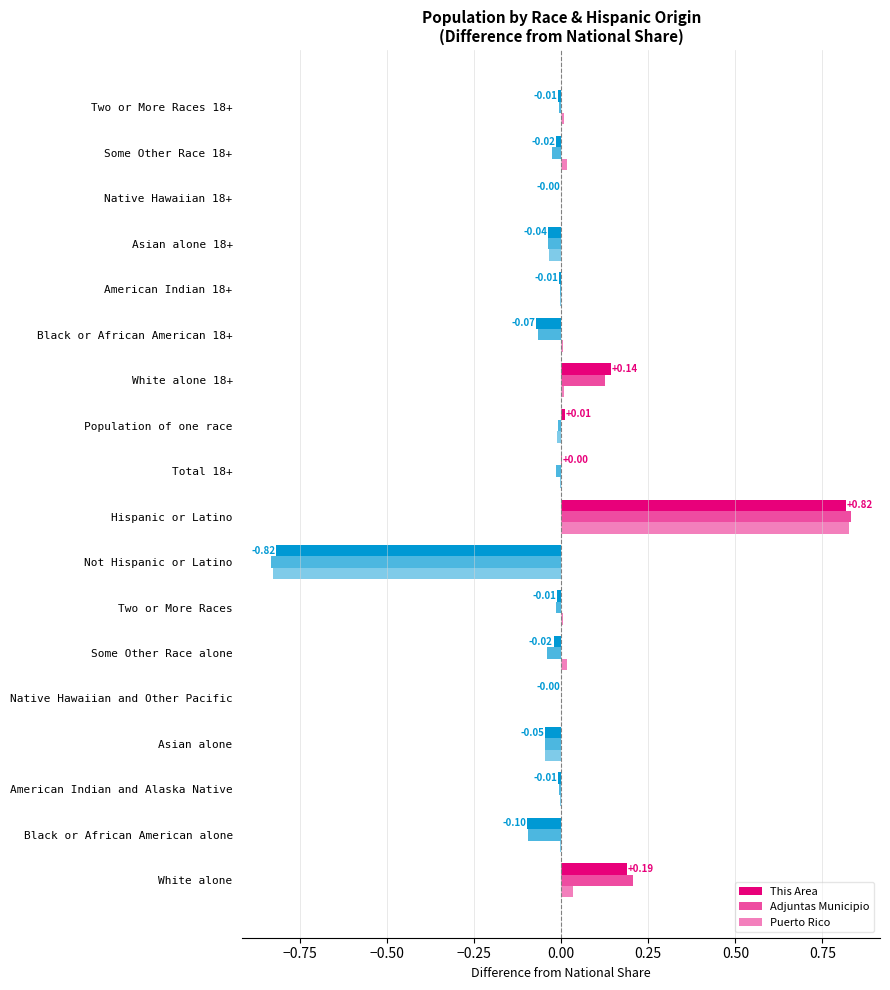

Count the number of data series in this chart.

3